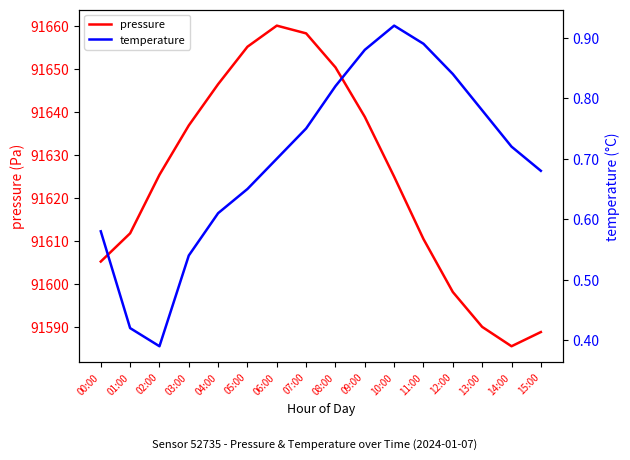

List the series in order of their overall mean, lowest first.

temperature, pressure